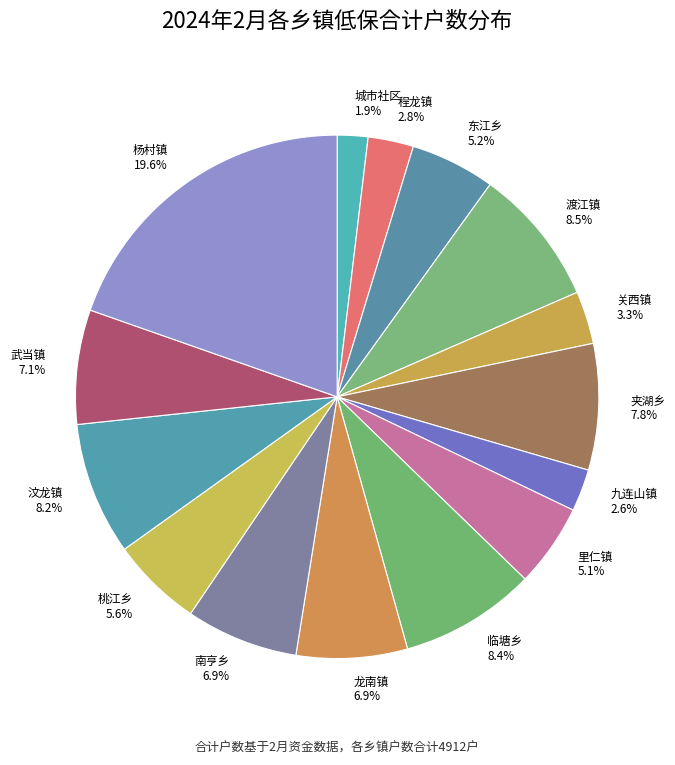

Is 程龙镇 the majority of the pie?

No